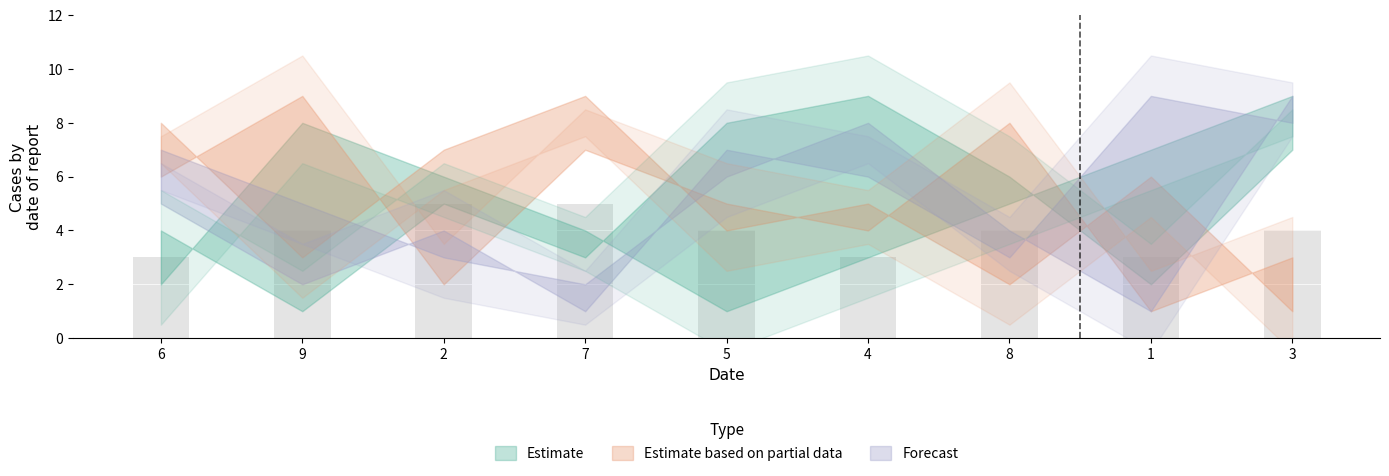

Approximately how many times larger is the value at 5 compared to 1?

1.3